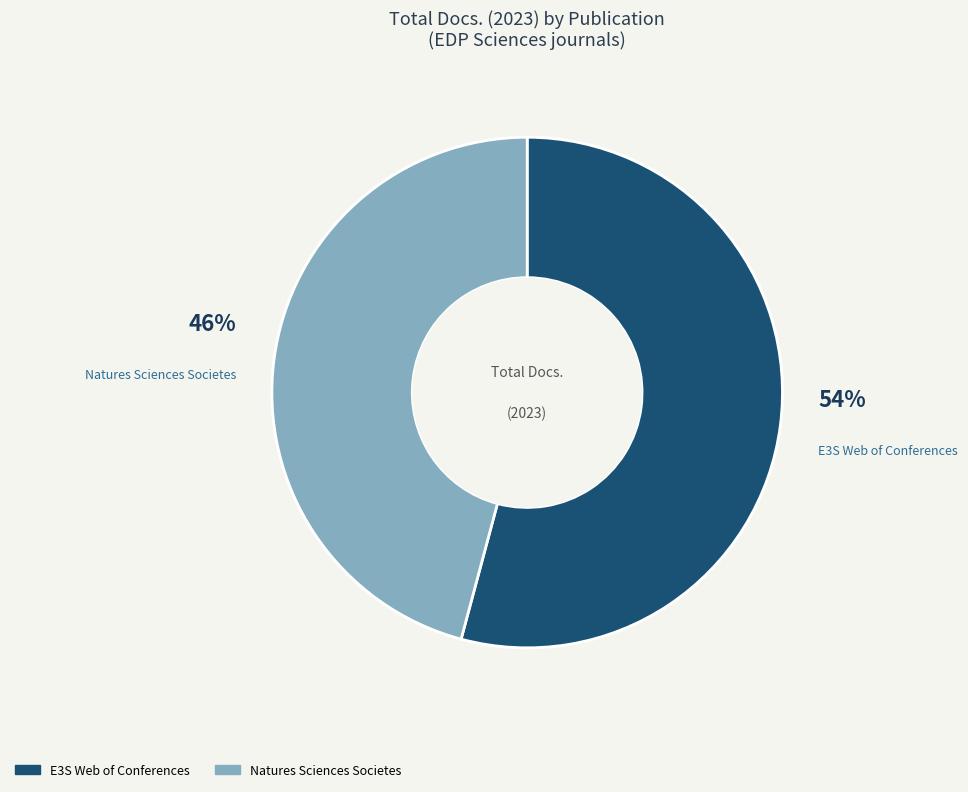

To the nearest percent, what portion does E3S Web of Conferences represent?

54%